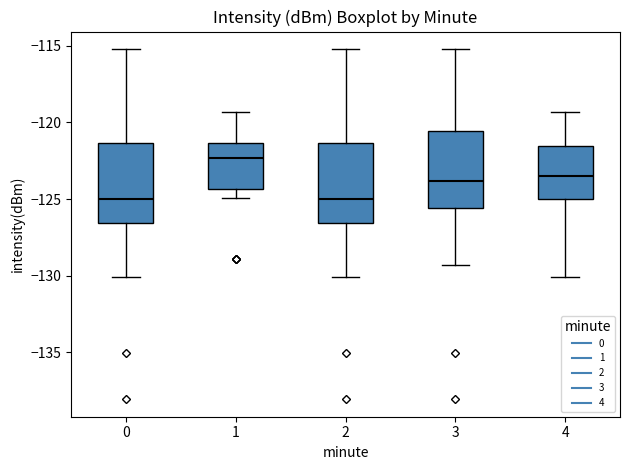

Which box has the highest median line?

1